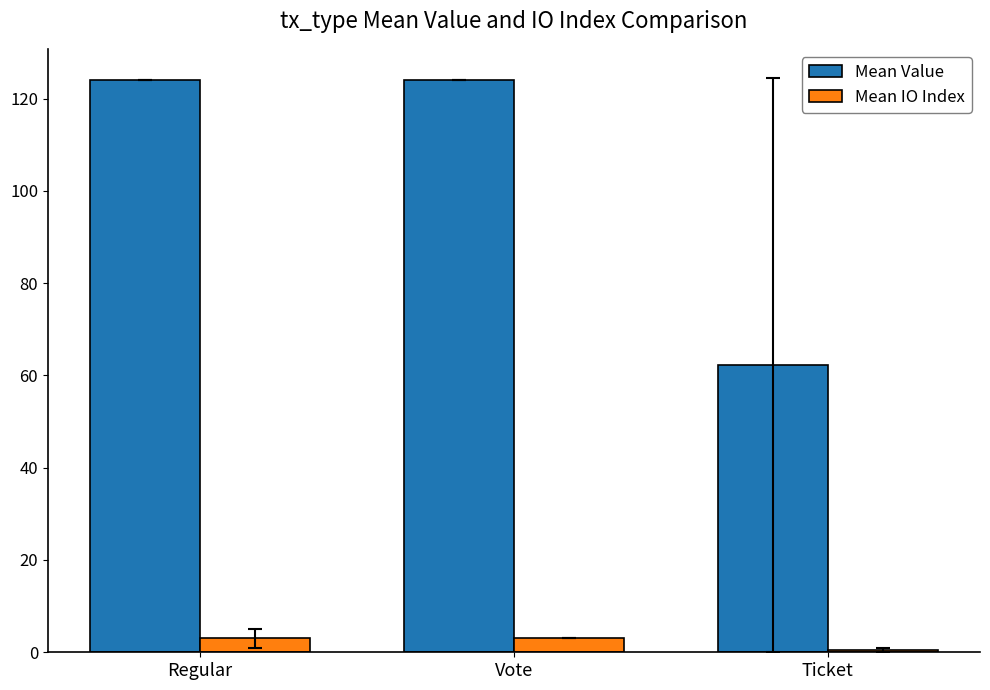

Read the Mean IO Index value at Regular.

3.0